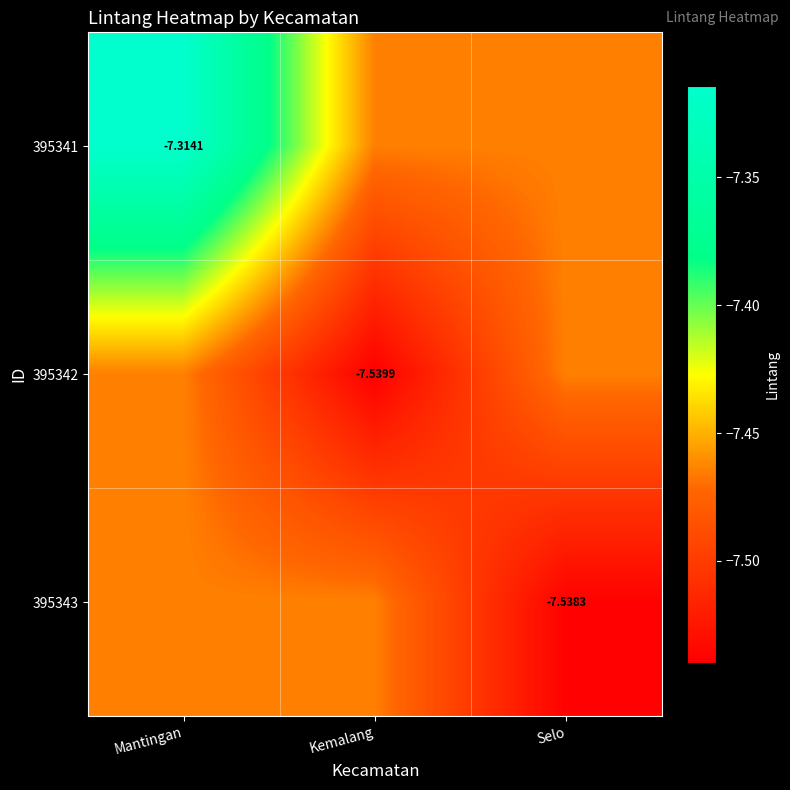

Is the value of 395341 at Mantingan greater than the value of 395343 at Selo?

Yes